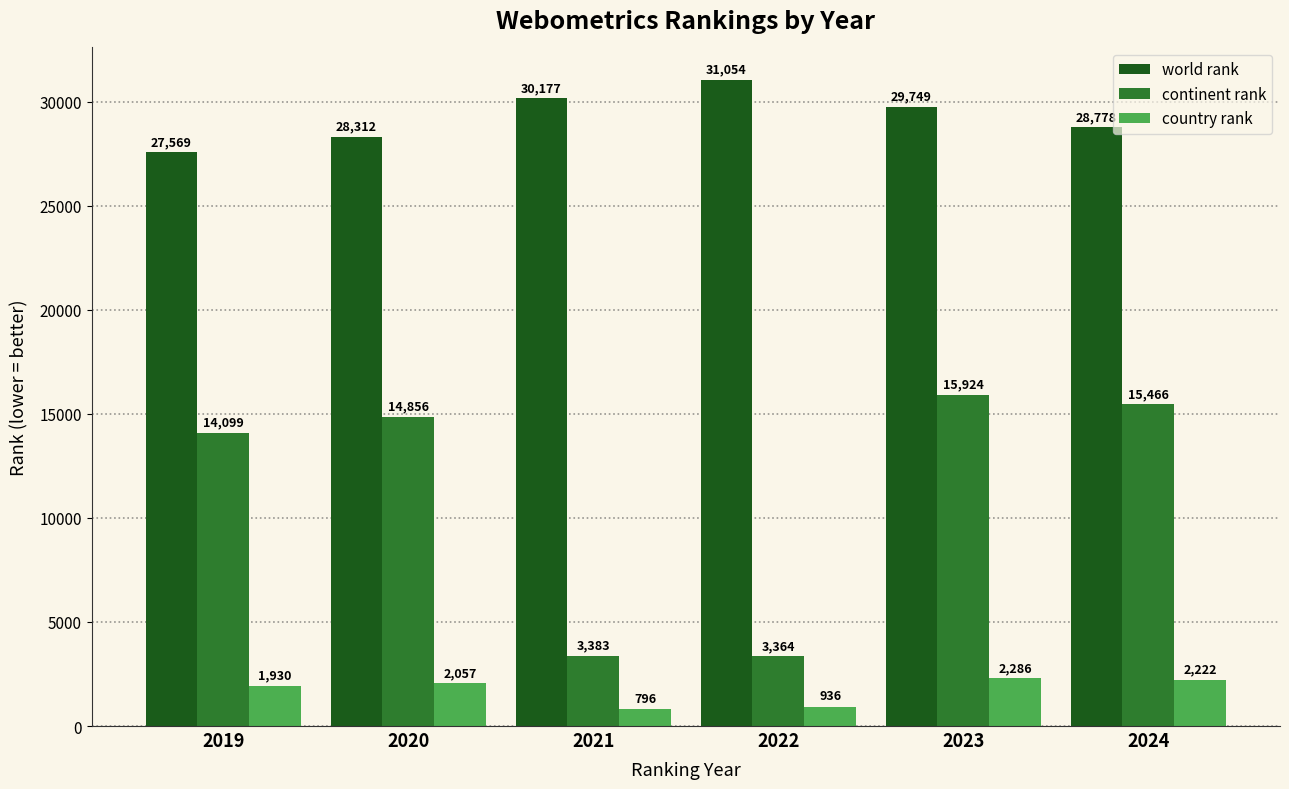

Rank the series at 2022 from lowest to highest value.

country rank, continent rank, world rank